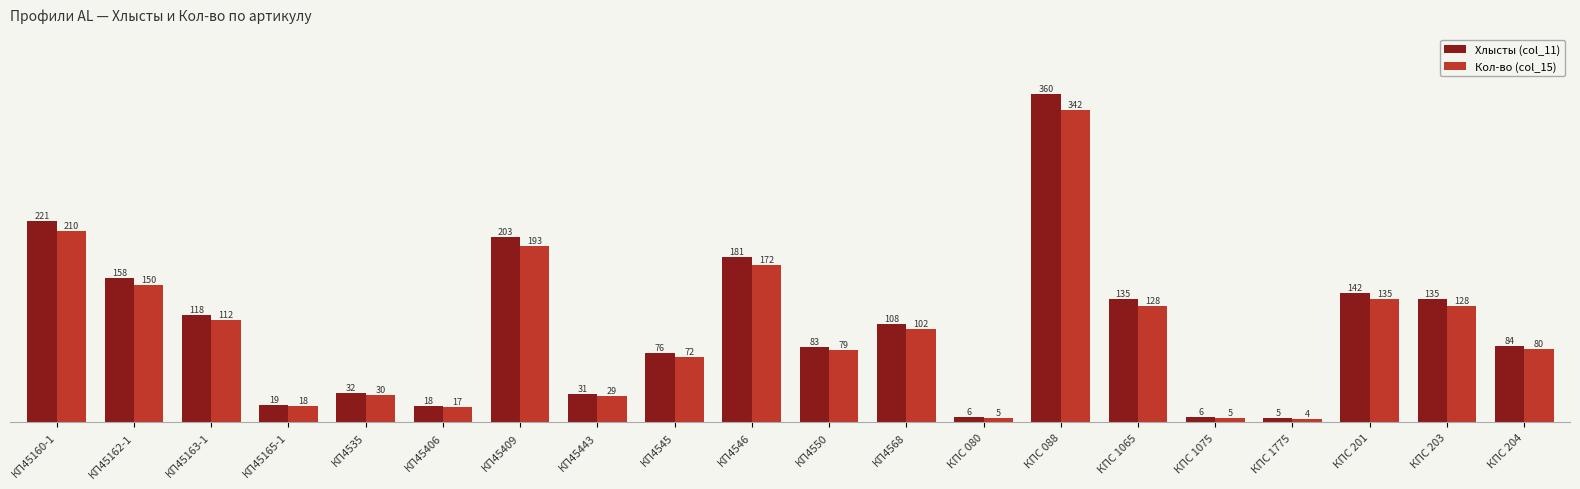

At which label does Кол-во (col_15) first exceed 102?

КП45160-1